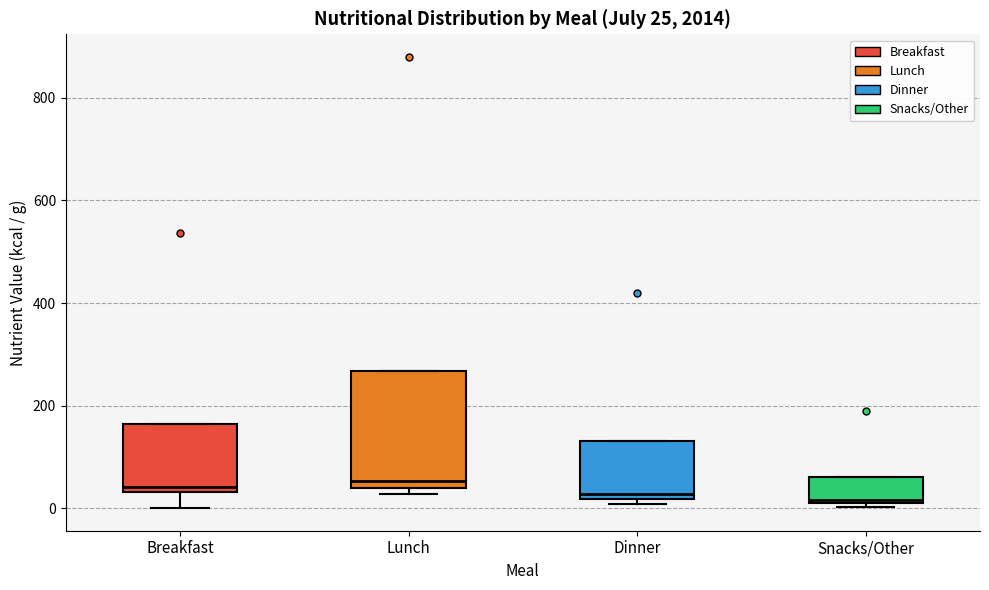

Which box is the tallest, from its lower edge to its upper edge?

Lunch